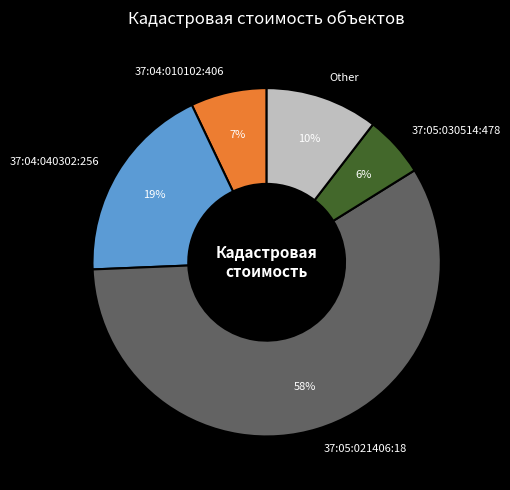

Which slice is the largest?

37:05:021406:18